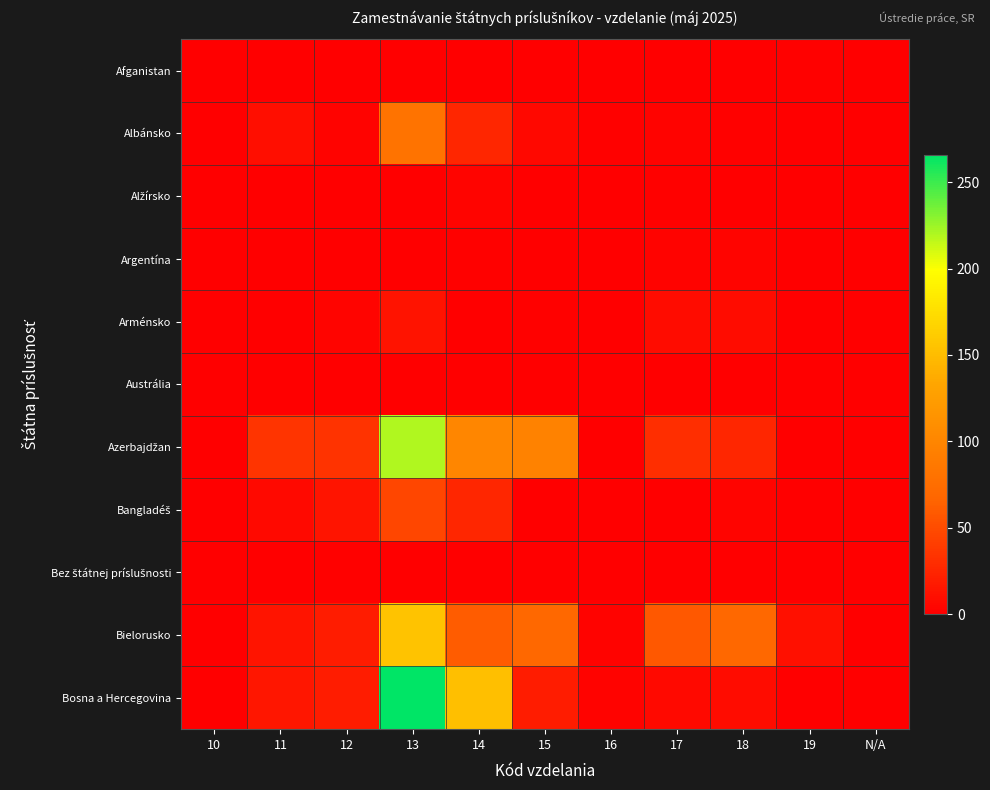

Which category has the highest value across all series?

13